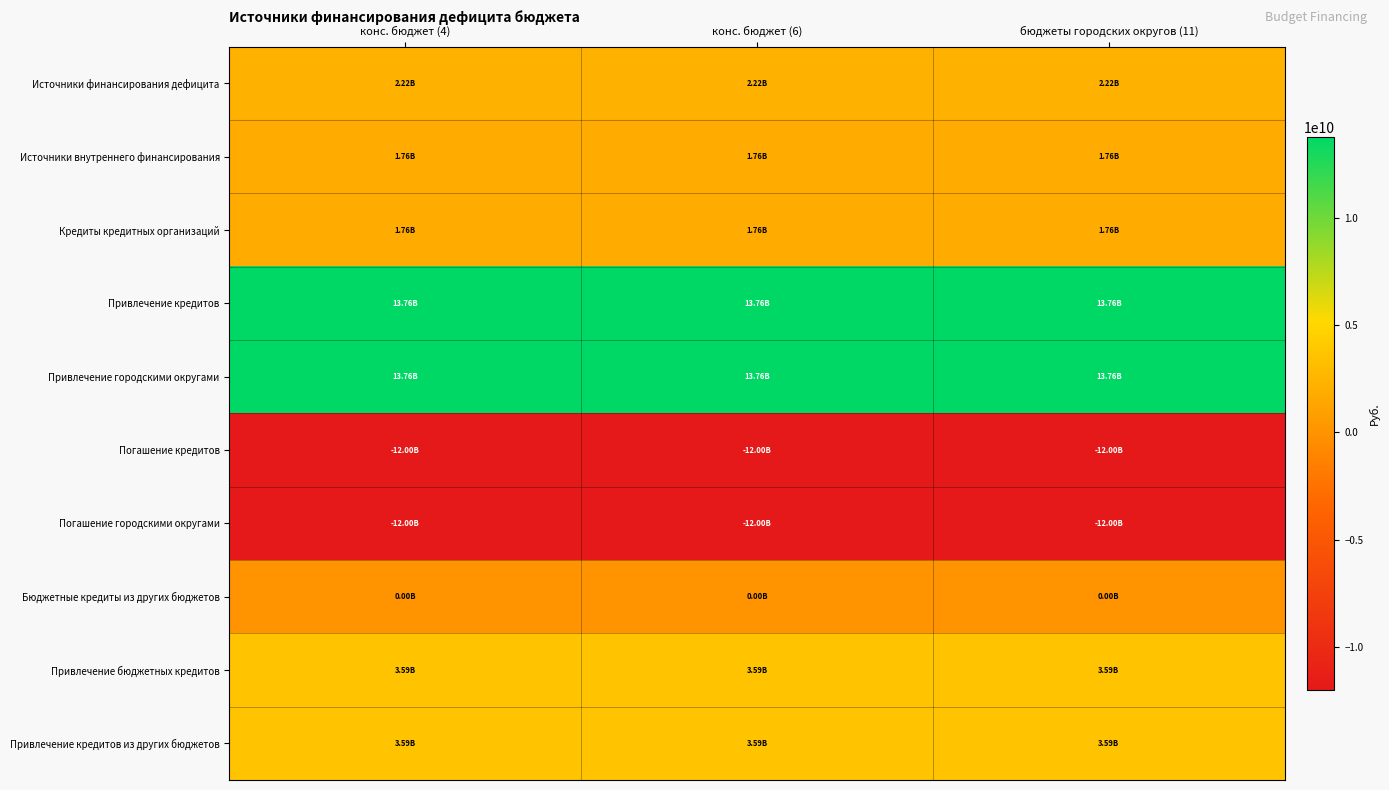

Reading left to right, list all the values displayed in this chart.

Источники финансирования дефицита: конс. бюджет (4)=2219634455.9	конс. бюджет (6)=2219634455.9	бюджеты городских округов (11)=2219634455.9
Источники внутреннего финансирования: конс. бюджет (4)=1764516765.1	конс. бюджет (6)=1764516765.1	бюджеты городских округов (11)=1764516765.1
Кредиты кредитных организаций: конс. бюджет (4)=1764516765.1	конс. бюджет (6)=1764516765.1	бюджеты городских округов (11)=1764516765.1
Привлечение кредитов: конс. бюджет (4)=13764516765.1	конс. бюджет (6)=13764516765.1	бюджеты городских округов (11)=13764516765.1
Привлечение городскими округами: конс. бюджет (4)=13764516765.1	конс. бюджет (6)=13764516765.1	бюджеты городских округов (11)=13764516765.1
Погашение кредитов: конс. бюджет (4)=-12000000000.0	конс. бюджет (6)=-12000000000.0	бюджеты городских округов (11)=-12000000000.0
Погашение городскими округами: конс. бюджет (4)=-12000000000.0	конс. бюджет (6)=-12000000000.0	бюджеты городских округов (11)=-12000000000.0
Бюджетные кредиты из других бюджетов: конс. бюджет (4)=0.0	конс. бюджет (6)=0.0	бюджеты городских округов (11)=0.0
Привлечение бюджетных кредитов: конс. бюджет (4)=3585893000.0	конс. бюджет (6)=3585893000.0	бюджеты городских округов (11)=3585893000.0
Привлечение кредитов из других бюджетов: конс. бюджет (4)=3585893000.0	конс. бюджет (6)=3585893000.0	бюджеты городских округов (11)=3585893000.0